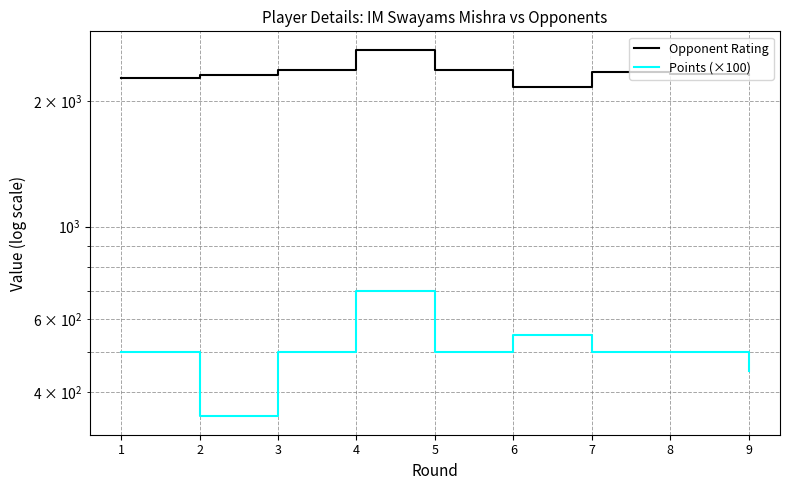

Is it true that Points (×100) equals 500 at 5?

True